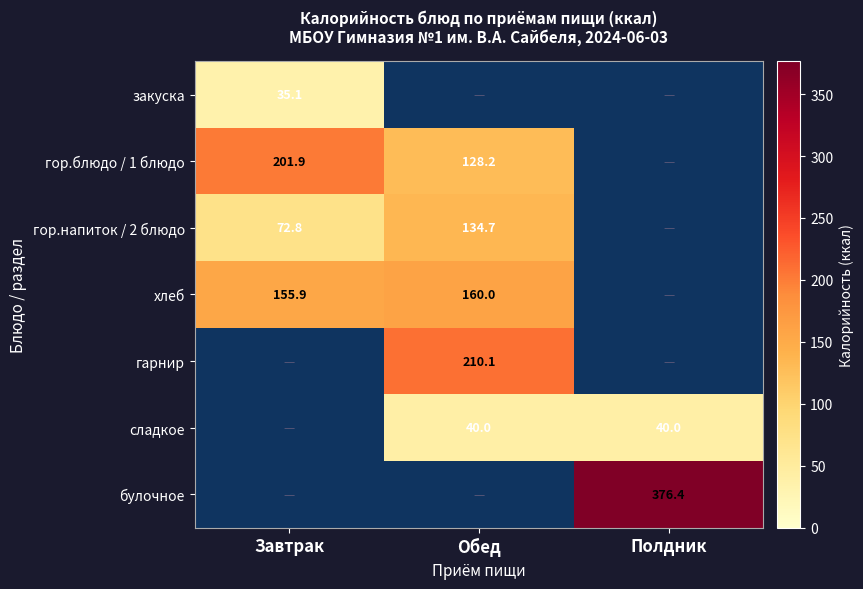

What is the total value across all series at Полдник?

416.4